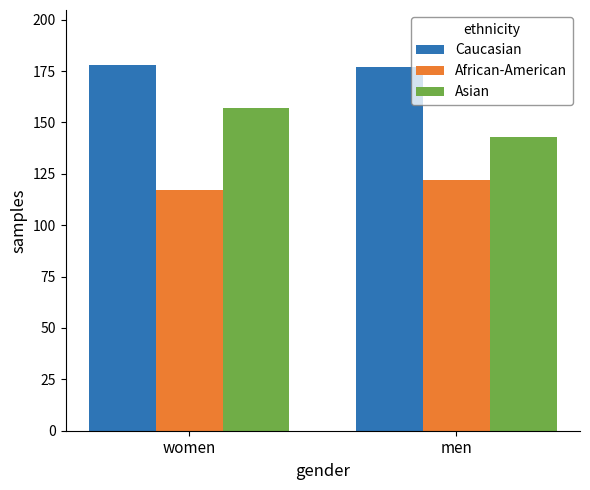

Which category has the lowest value in the African-American series?

women